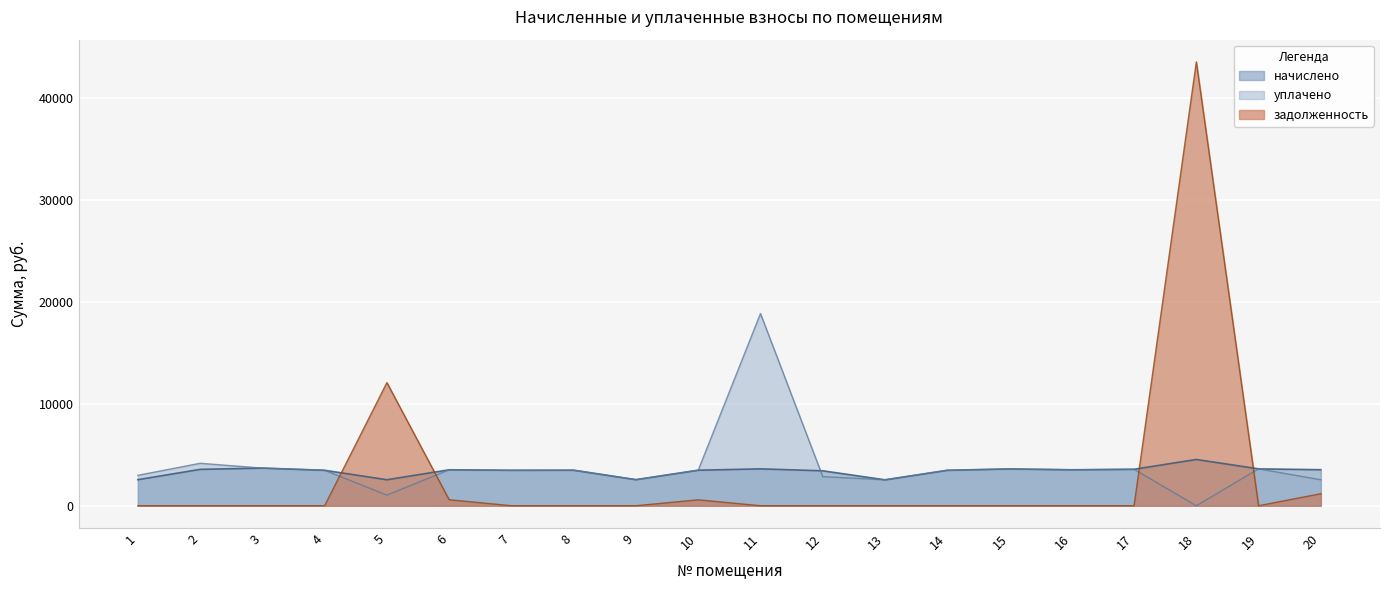

What is the value of the начислено point at the 7th from the left?

3477.6